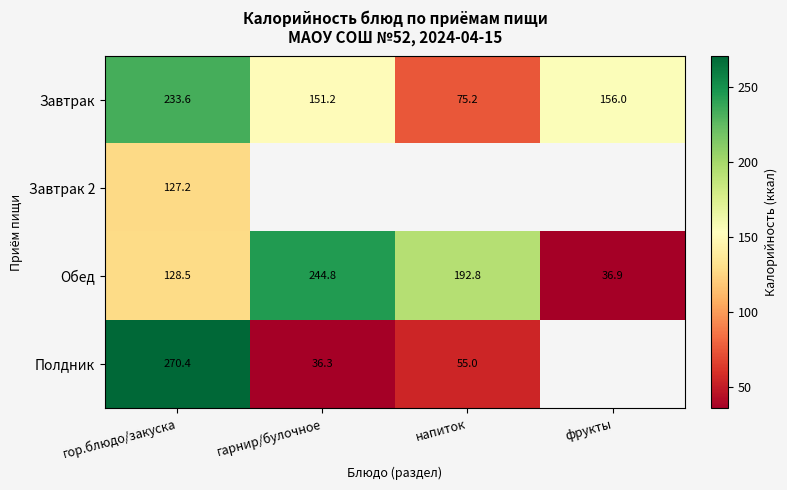

Where is Завтрак nearest to the value 154?

фрукты